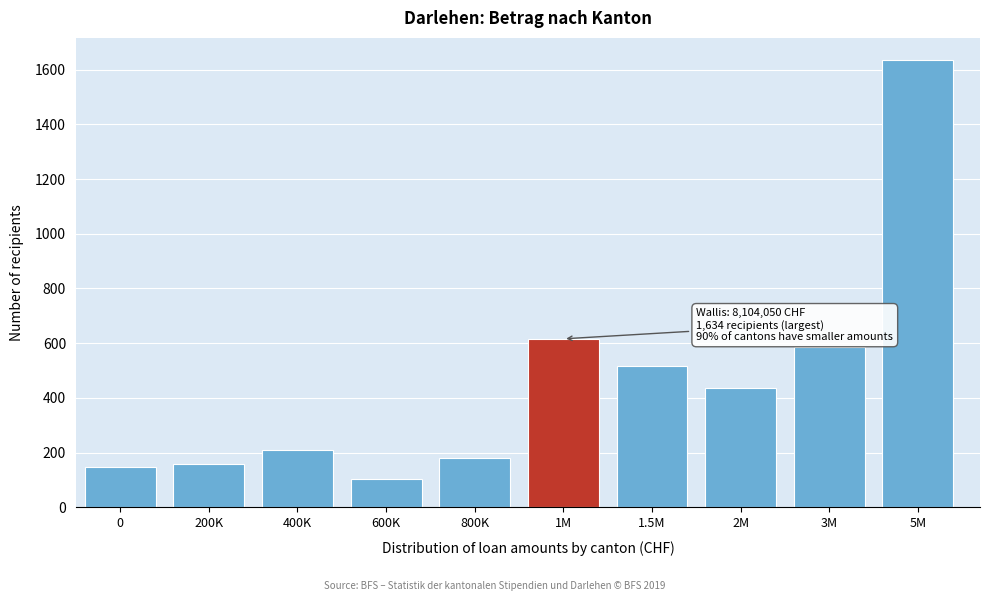

Reading left to right, what are all the values shown in this chart?

0=149	200K=158	400K=208	600K=104	800K=182	1M=616	1.5M=517	2M=437	3M=585	5M=1634